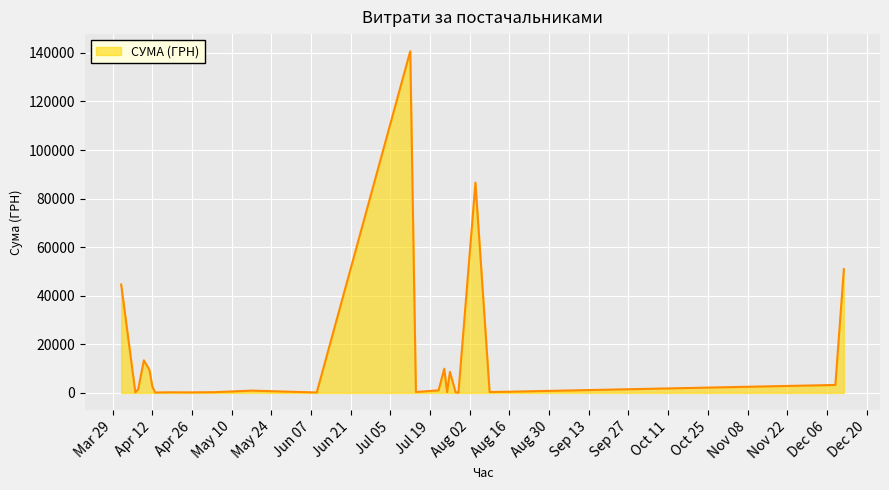

What is the greatest value displayed?

140706.2